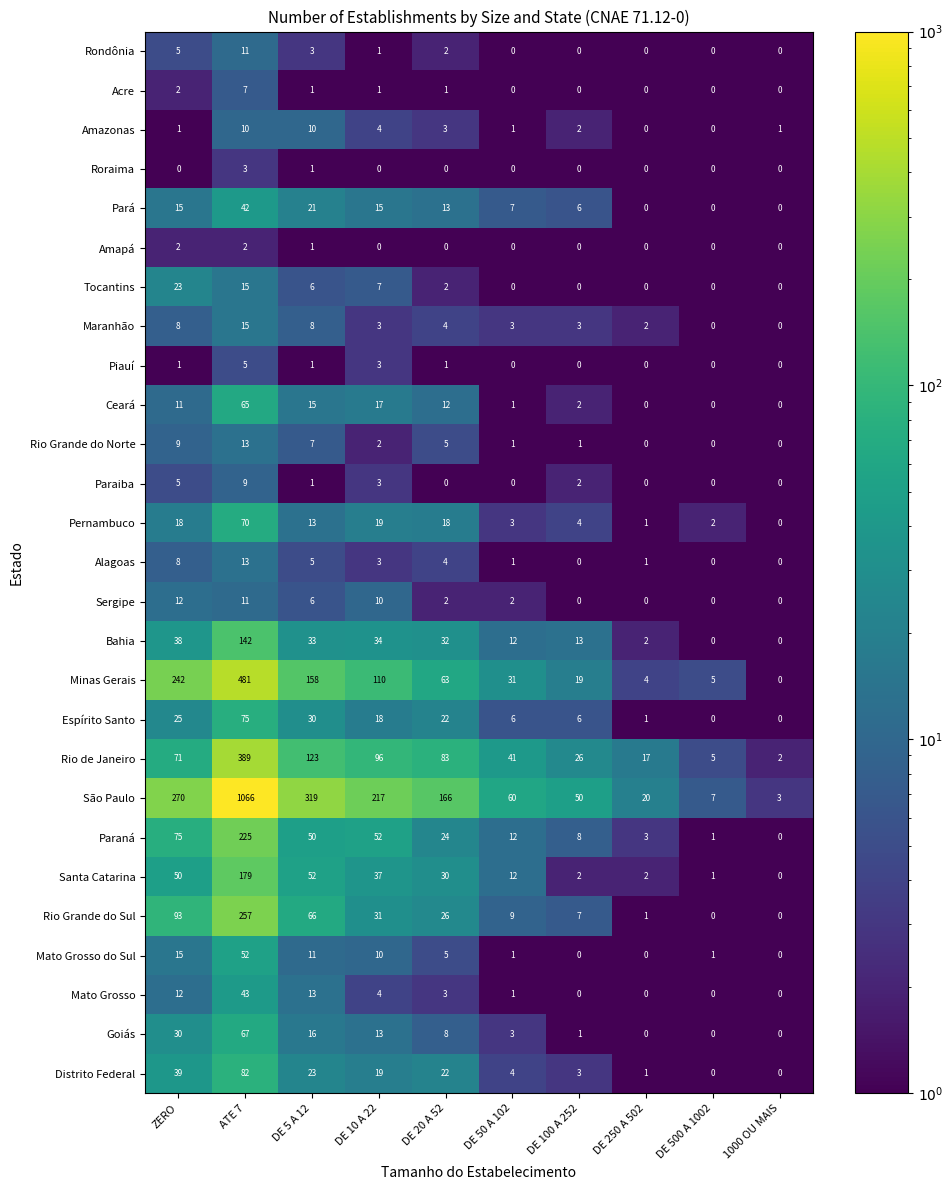

The value of Rio Grande do Sul at DE 20 A 52 is 26. True or false?

True